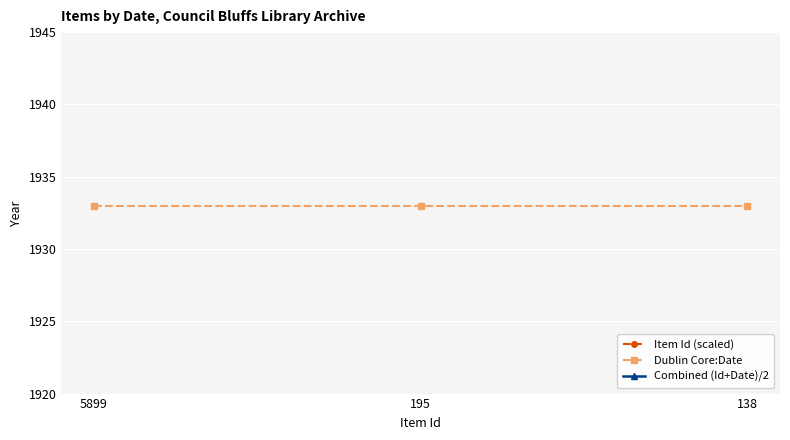

The Dublin Core:Date series shows 2891.0 at 195. True or false?

False